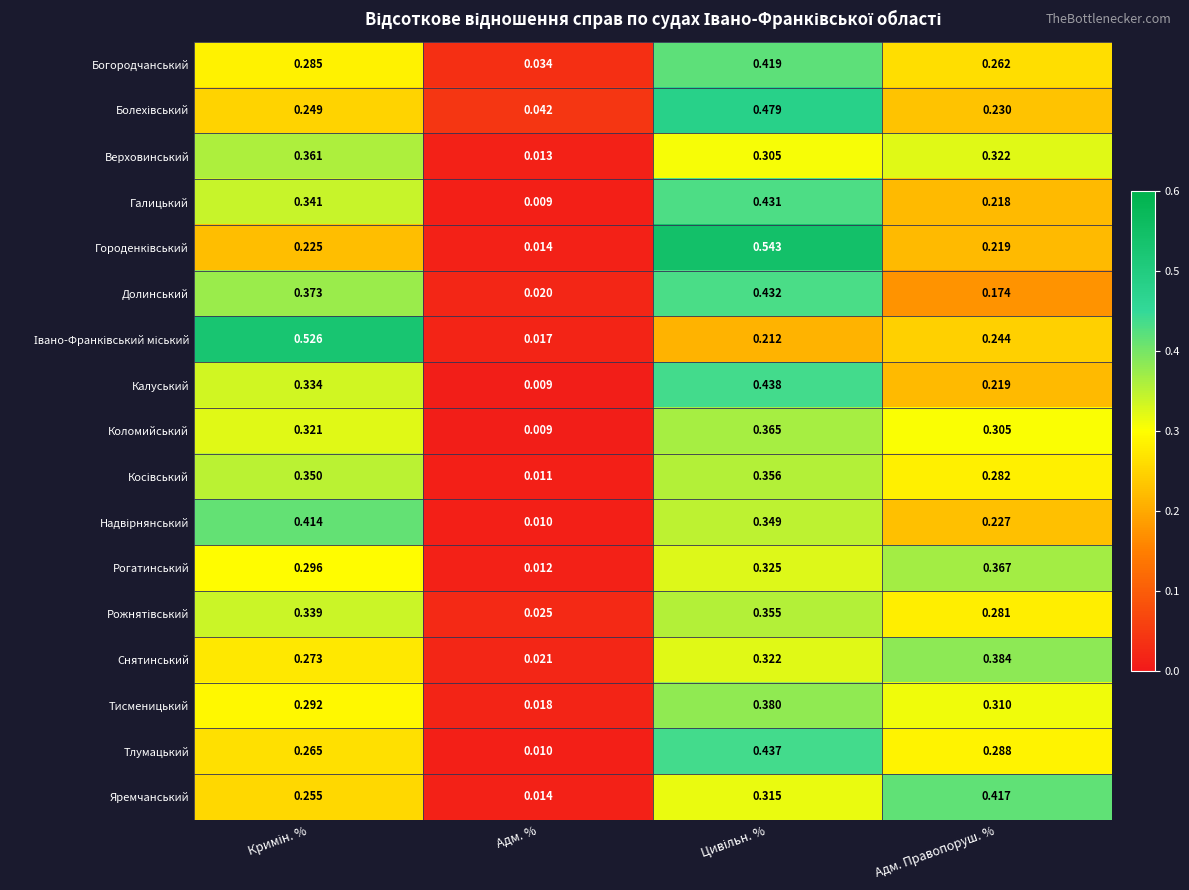

Which category has the lowest value in the Богородчанський series?

Адм. %